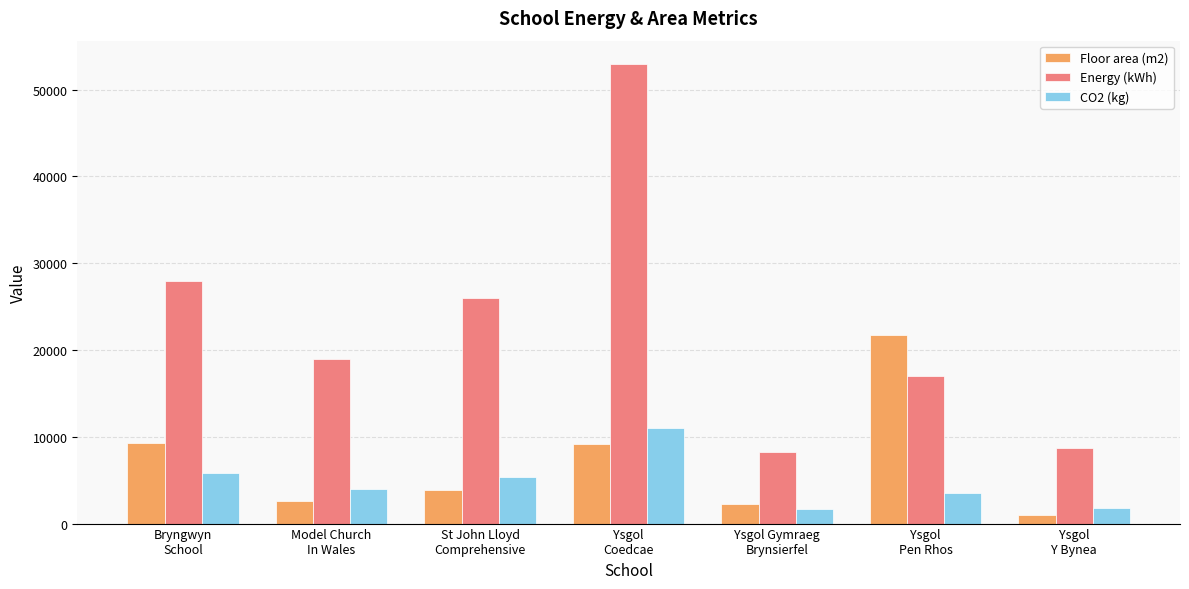

What is the minimum value for CO2 (kg)?

1700.0